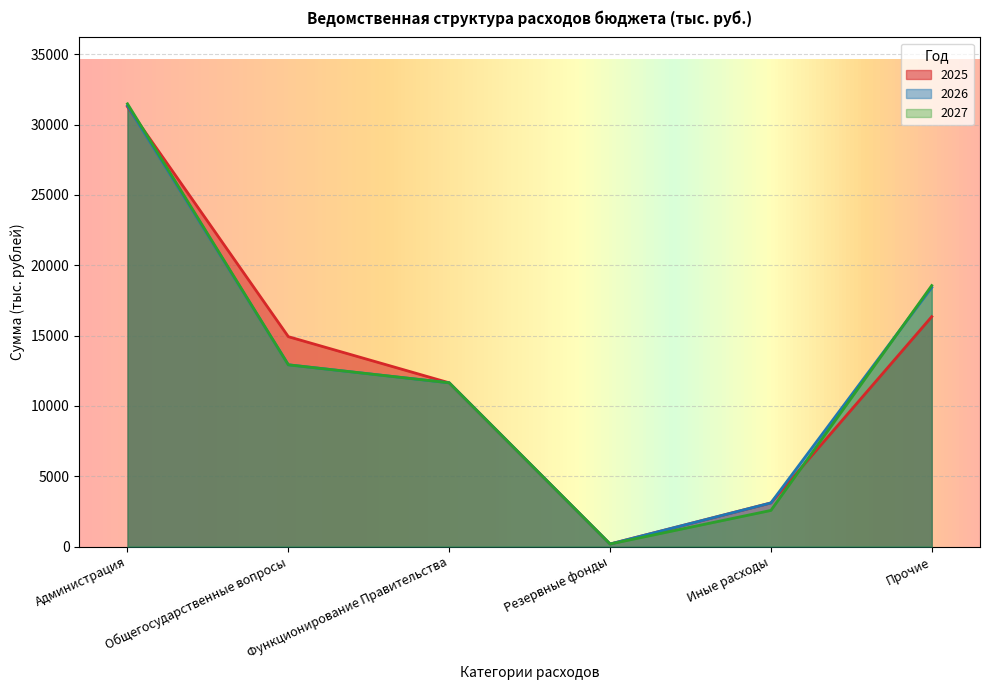

Where does the 2025 series first go above 14920?

Администрация